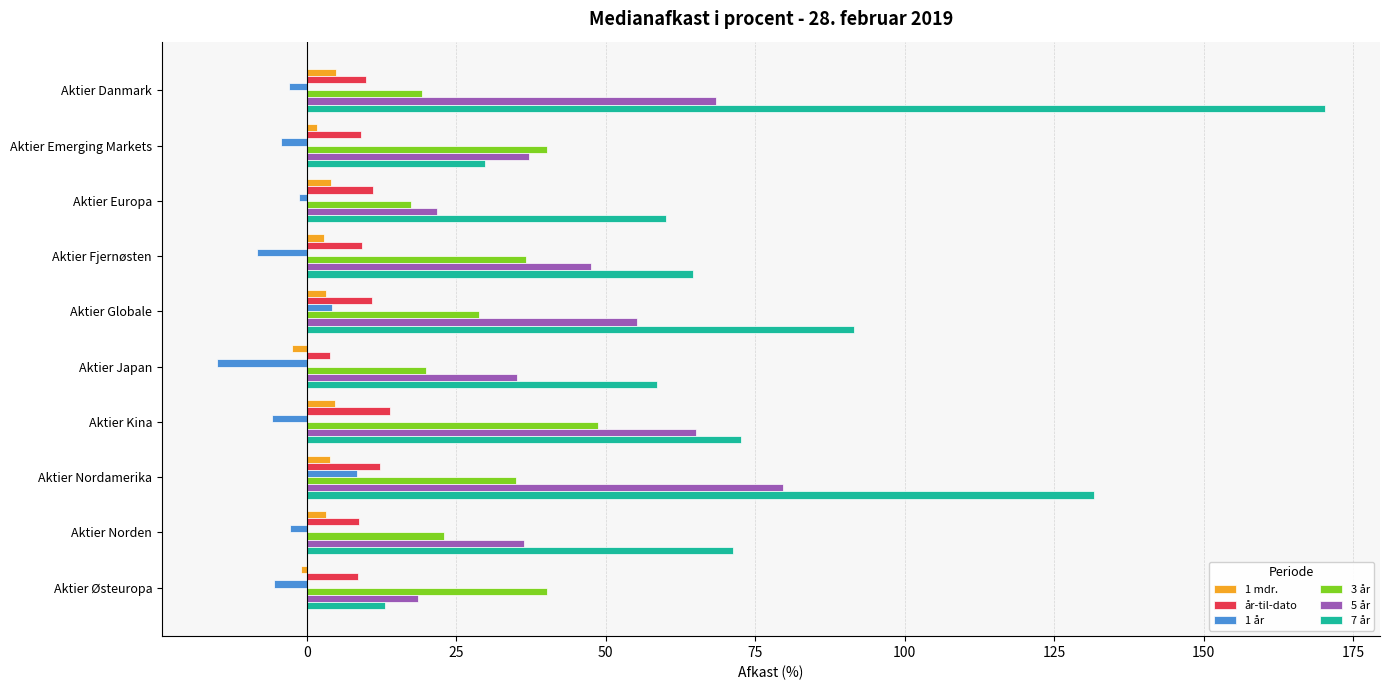

What is the difference between the maximum and minimum values in the år-til-dato series?

10.0